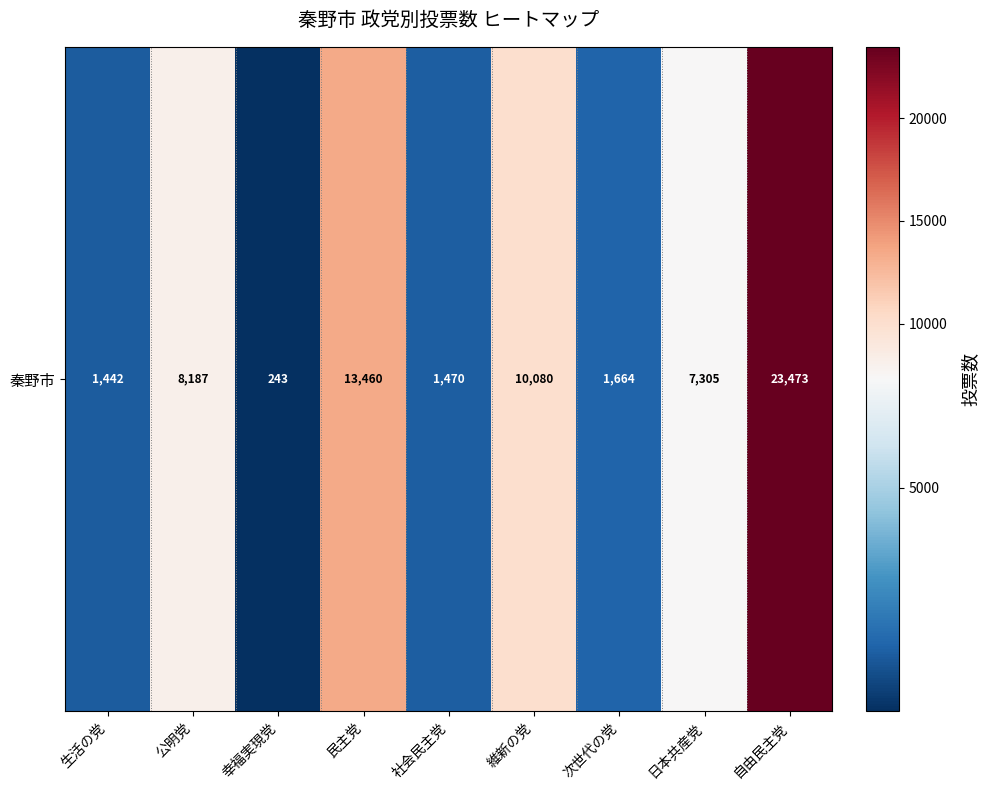

What is the difference between the second highest and minimum values?

13217